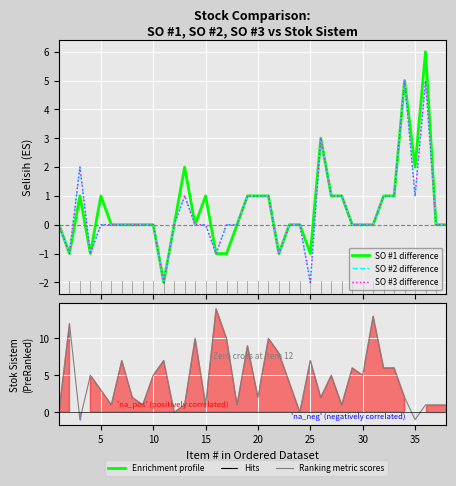

Rank the series by their maximum value, from highest to lowest.

Ranking metric scores, SO #1 difference, SO #2 difference, SO #3 difference